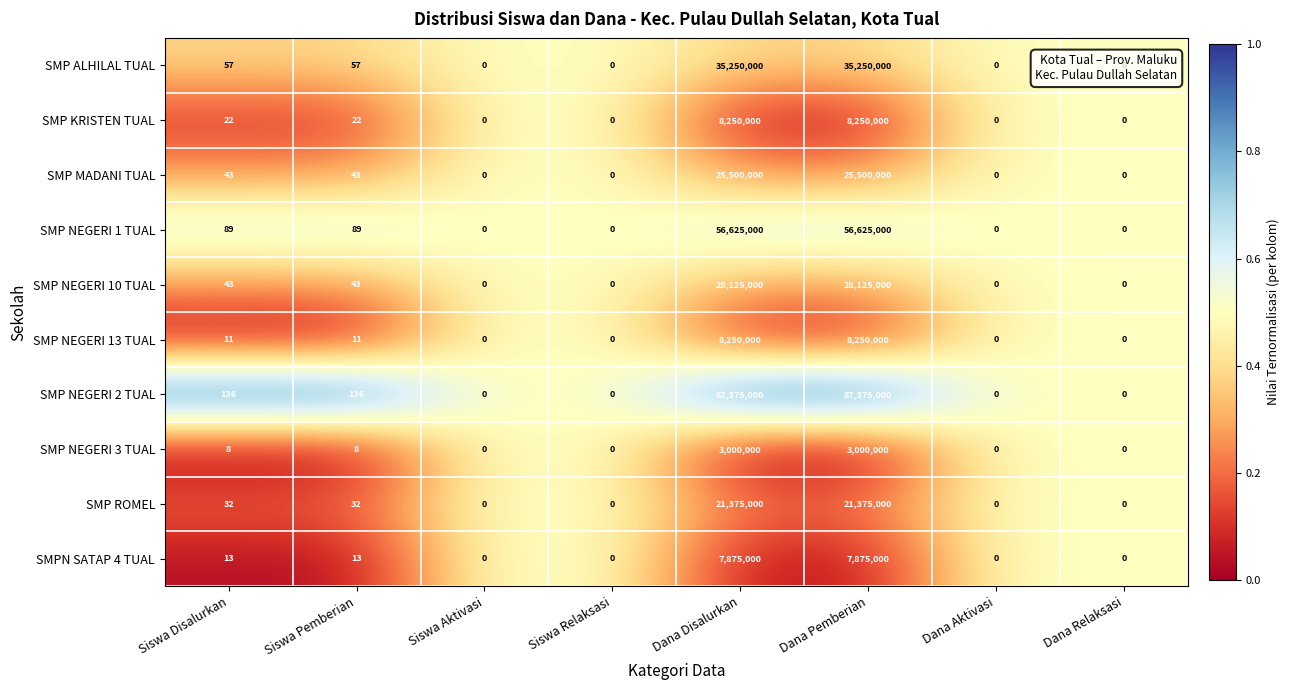

What is the total value across all series at Siswa Disalurkan?

454